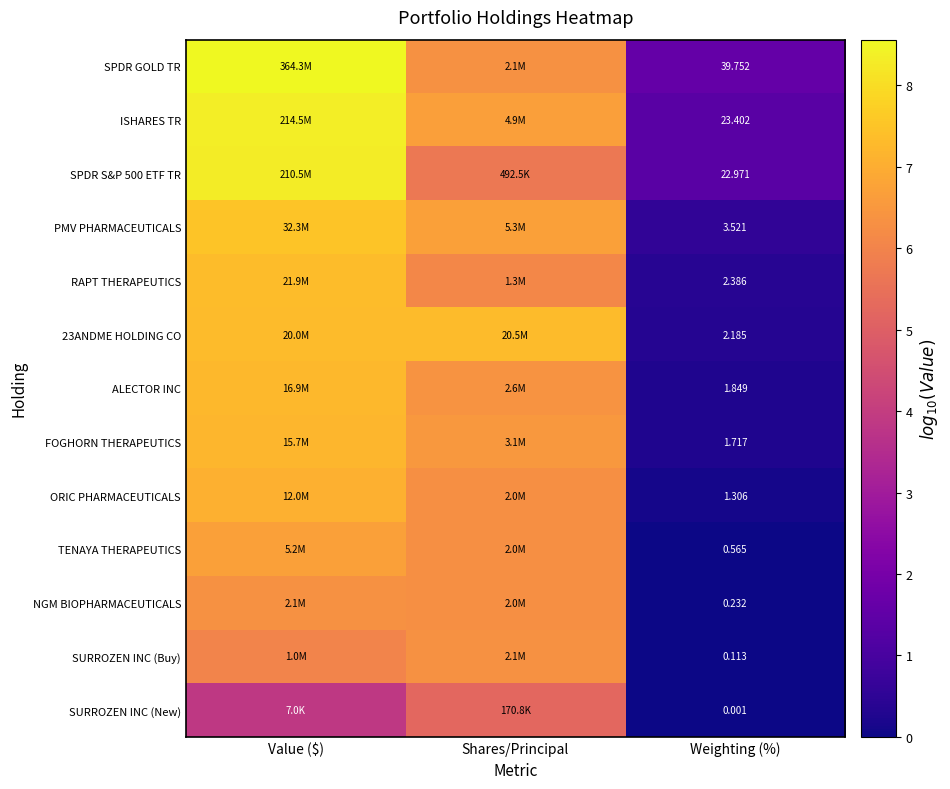

At which category does the chart reach its minimum across all series?

Weighting (%)